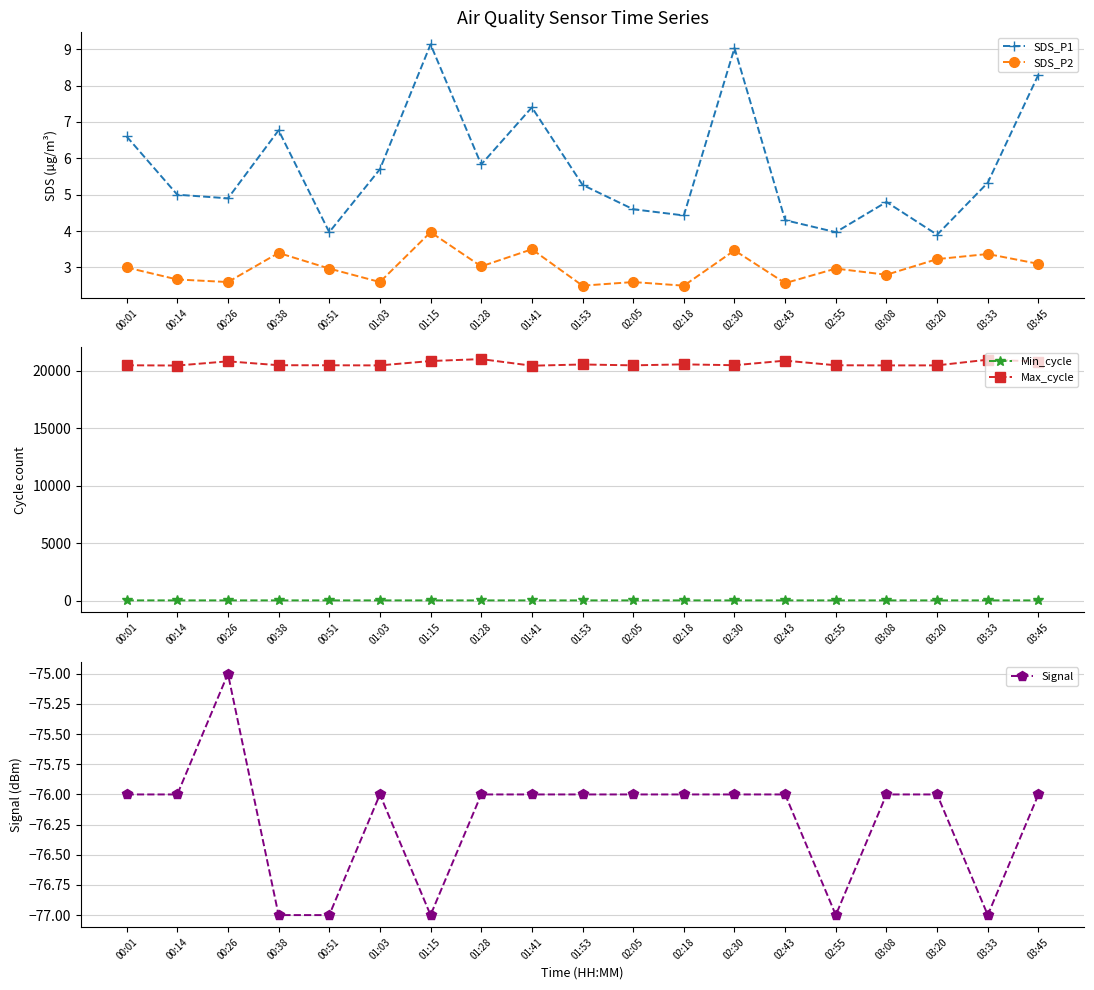

What are all the series names shown in the legend?

SDS_P1, SDS_P2, Min_cycle, Max_cycle, Signal